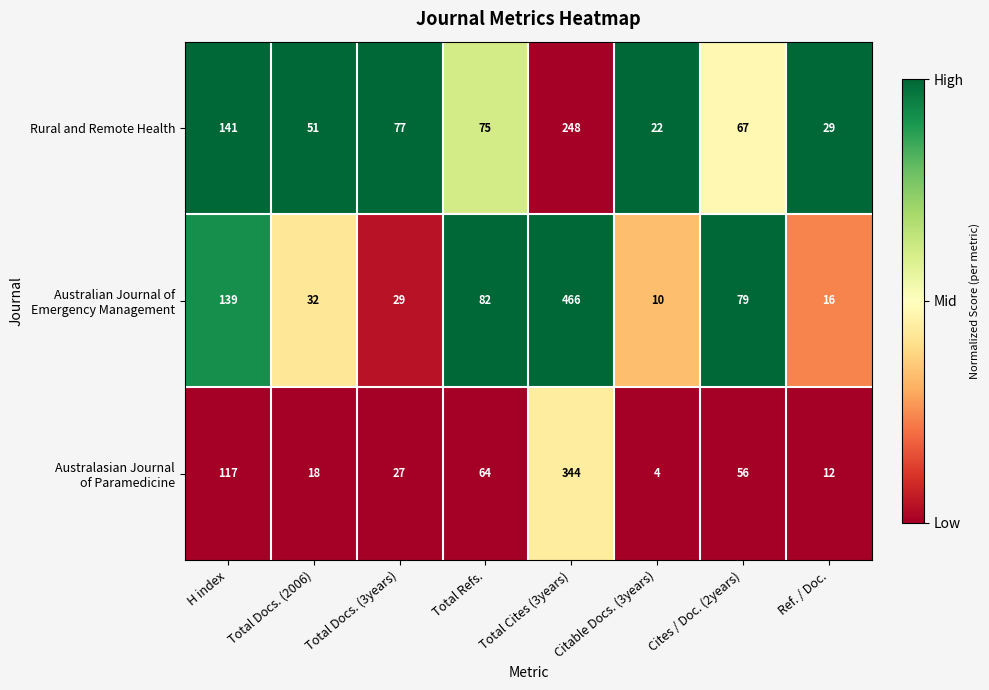

What is the total value across all series at Total Cites (3years)?

1058